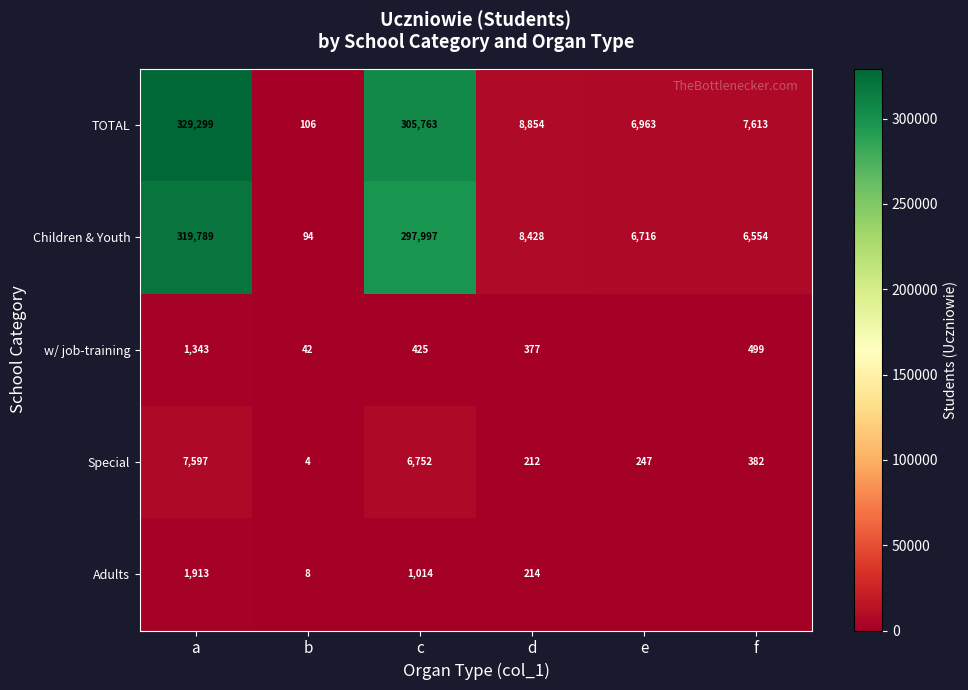

What is the difference between the second highest and minimum values in the Special series?

6748